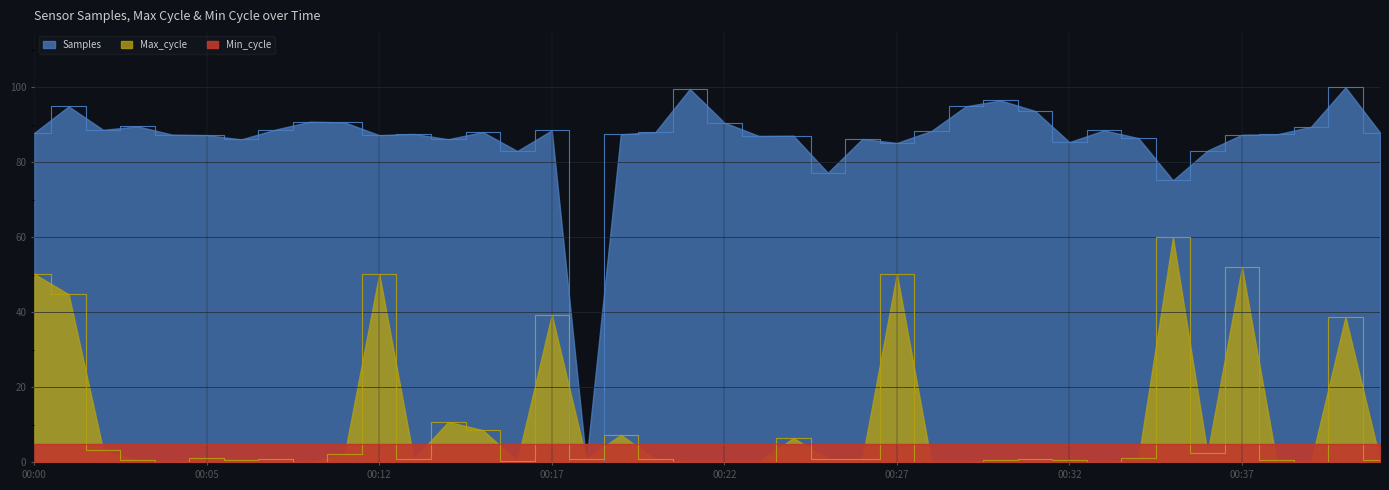

Which category has the lowest value across all series?

00:18